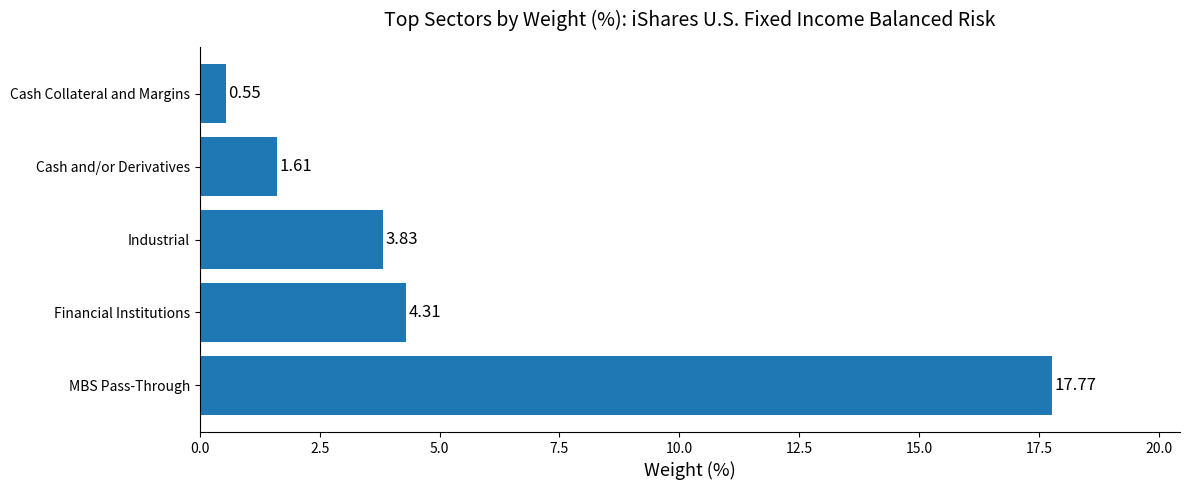

Are the bars grouped side by side (vs. stacked)?

No